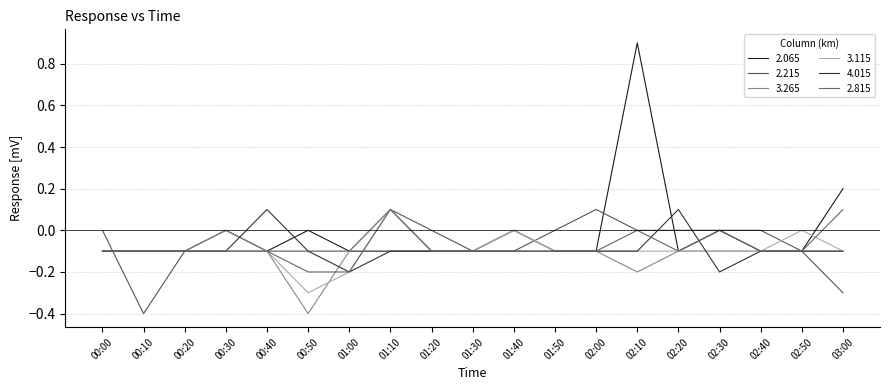

The 2.215 series shows 0.1 at 01:10. True or false?

True